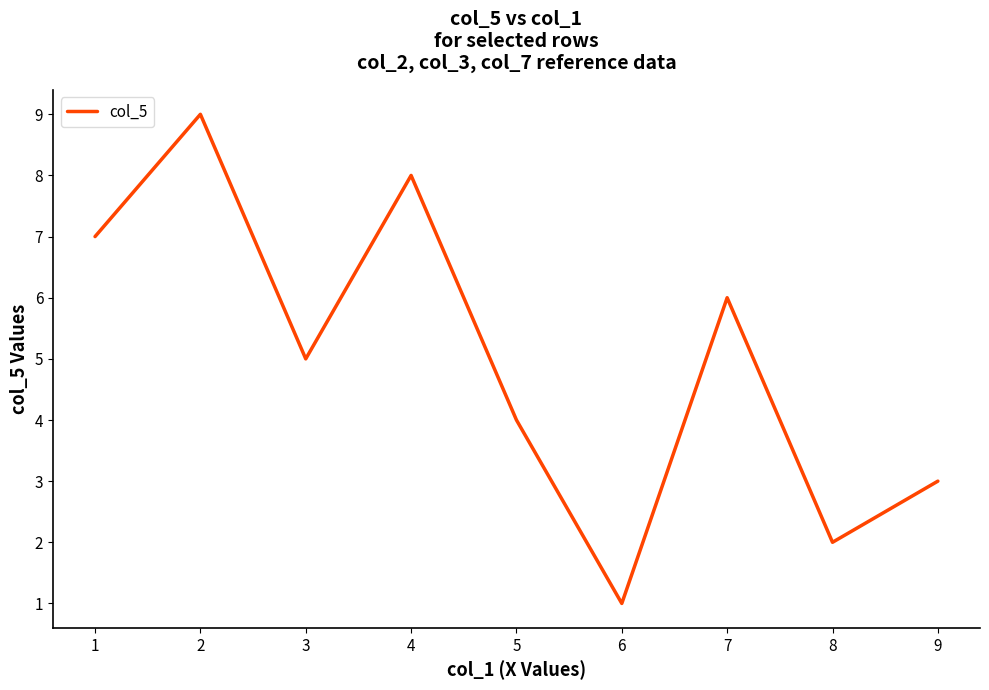

What is the average value?

5